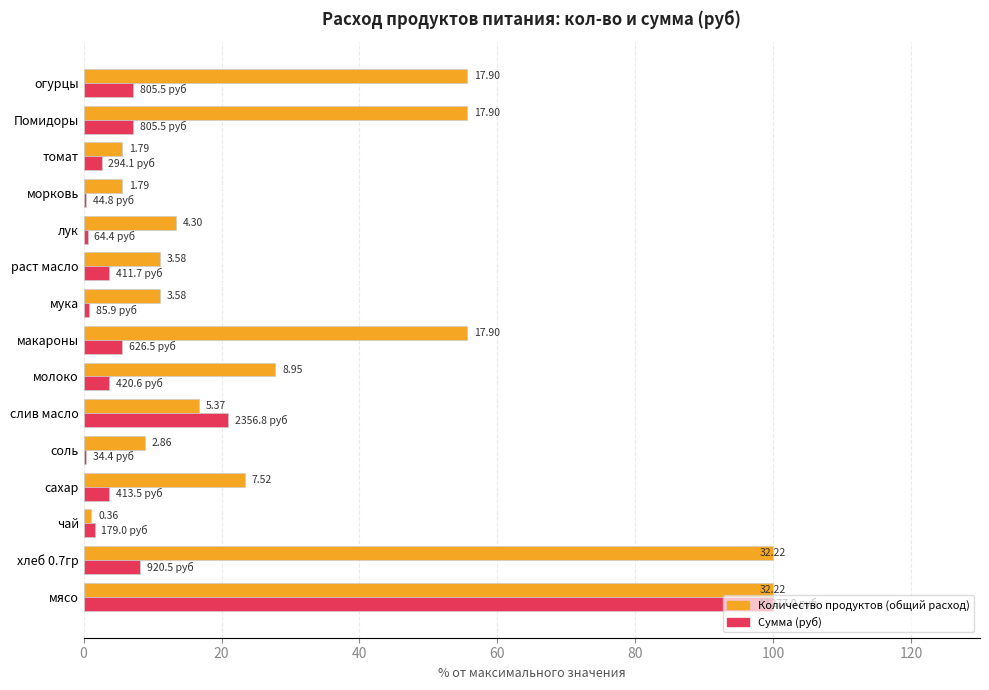

Reading left to right, extract all data points from this chart.

Количество продуктов (общий расход): 100.0	100.0	1.1	23.3	8.9	16.7	27.8	55.6	11.1	11.1	13.3	5.6	5.6	55.6	55.6
Сумма (руб): 100.0	8.2	1.6	3.7	0.3	20.9	3.7	5.6	0.8	3.7	0.6	0.4	2.6	7.1	7.1